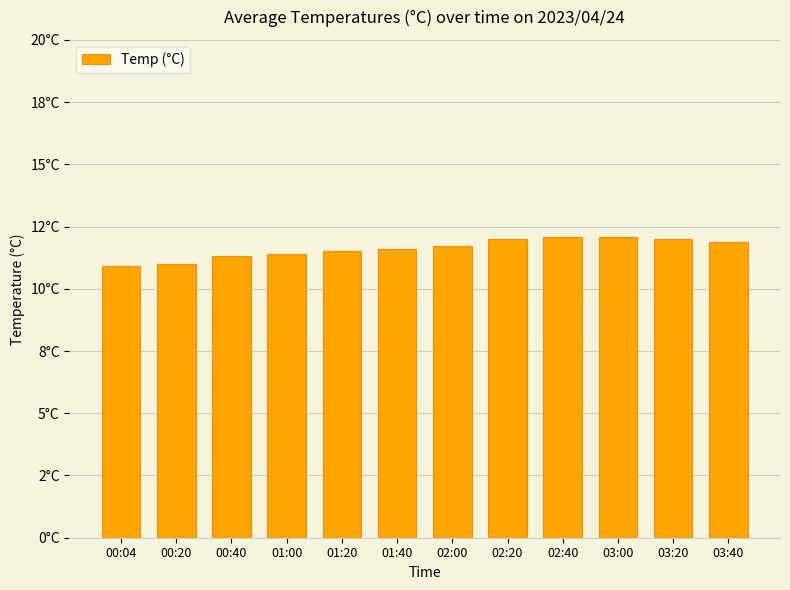

The chart shows a value of 5.4 at 03:40. True or false?

False